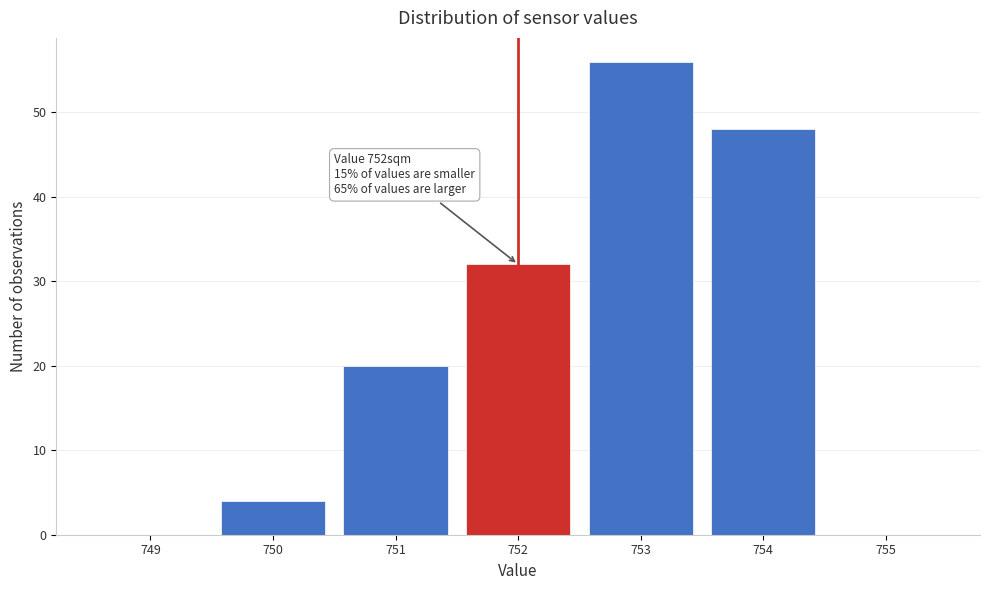

Which range on the x-axis has the tallest bar?

752.5 to 753.5